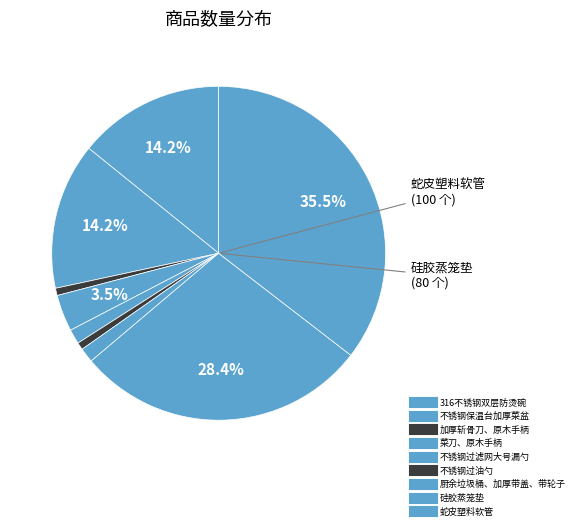

How many segments does this pie chart have?

9